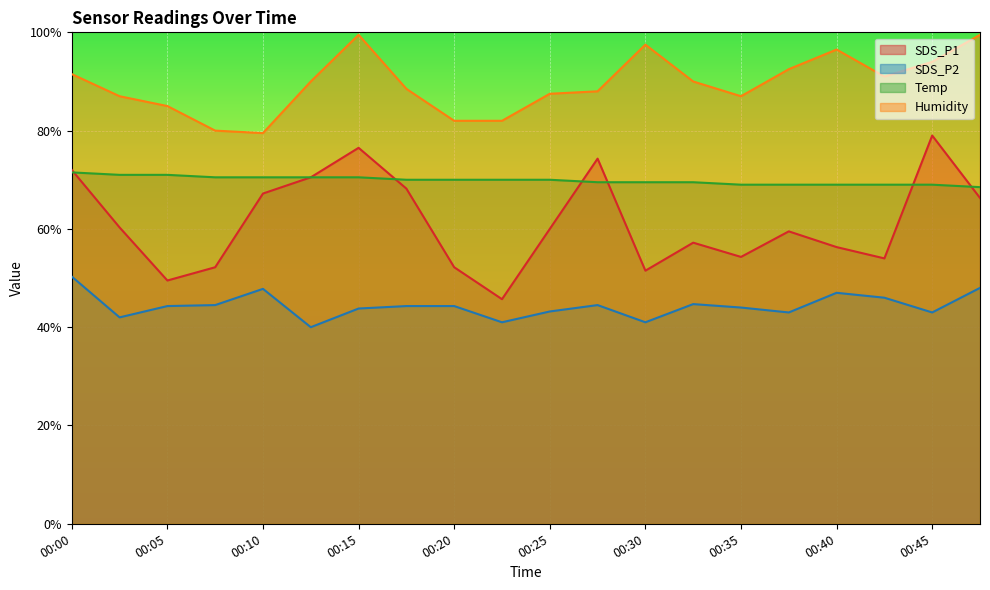

The value of Humidity at 00:00 is 136.7. True or false?

False